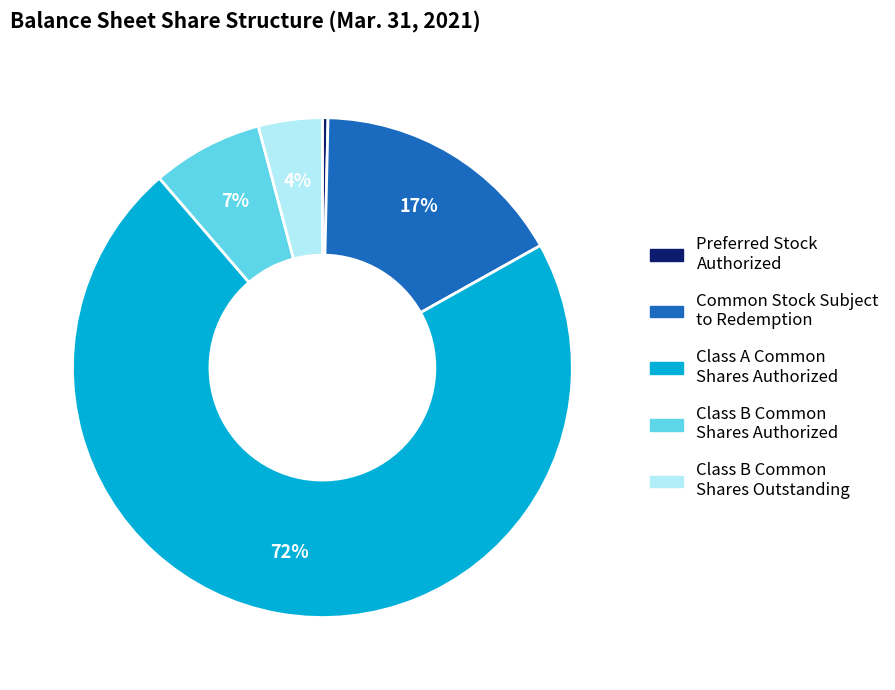

Which has a higher value, Class B Common Shares Outstanding or Class B Common Shares Authorized?

Class B Common Shares Authorized